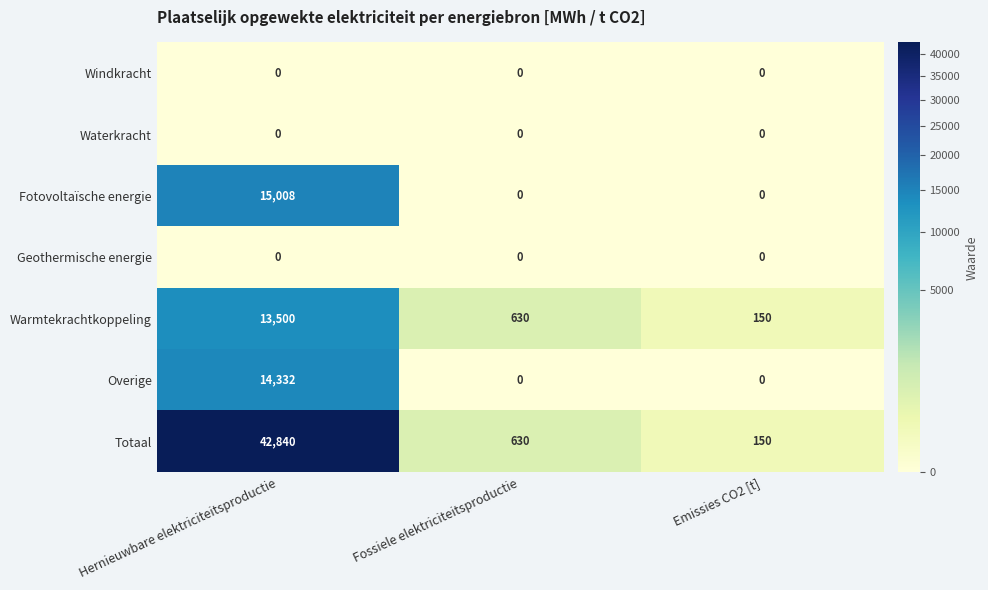

Reading left to right, extract all data points from this chart.

Windkracht: 0	0	0
Waterkracht: 0	0	0
Fotovoltaïsche energie: 15008	0	0
Geothermische energie: 0	0	0
Warmtekrachtkoppeling: 13500	630	150
Overige: 14332	0	0
Totaal: 42840	630	150